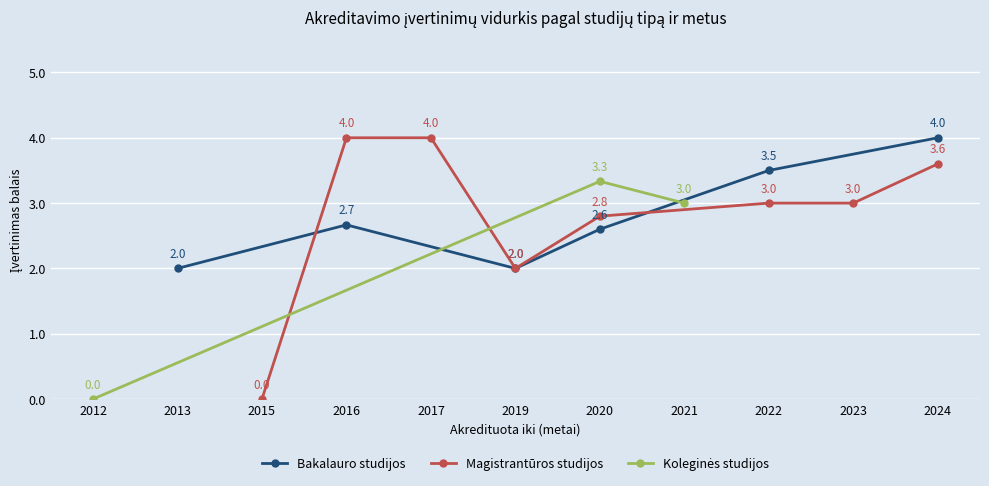

What is the maximum value for Bakalauro studijos?

4.0